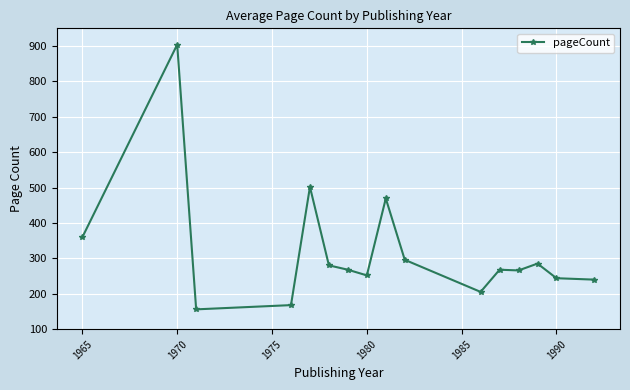

What is the greatest value displayed?

904.0